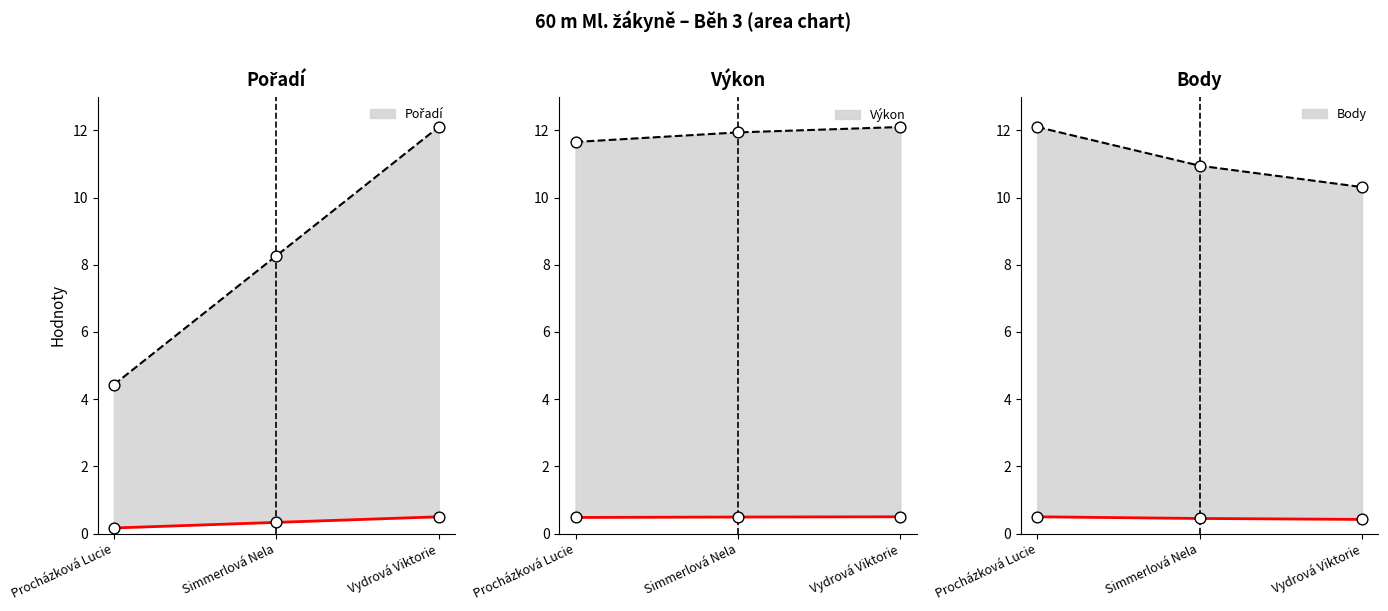

At how many categories does at least one series exceed 11?

3